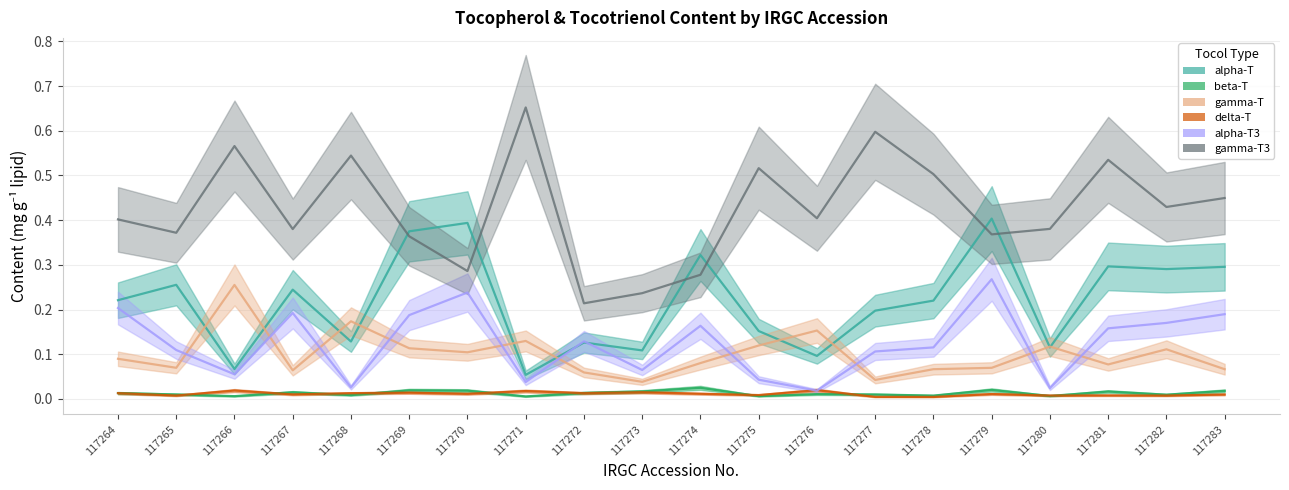

What is the average value of the alpha-T series?

0.2